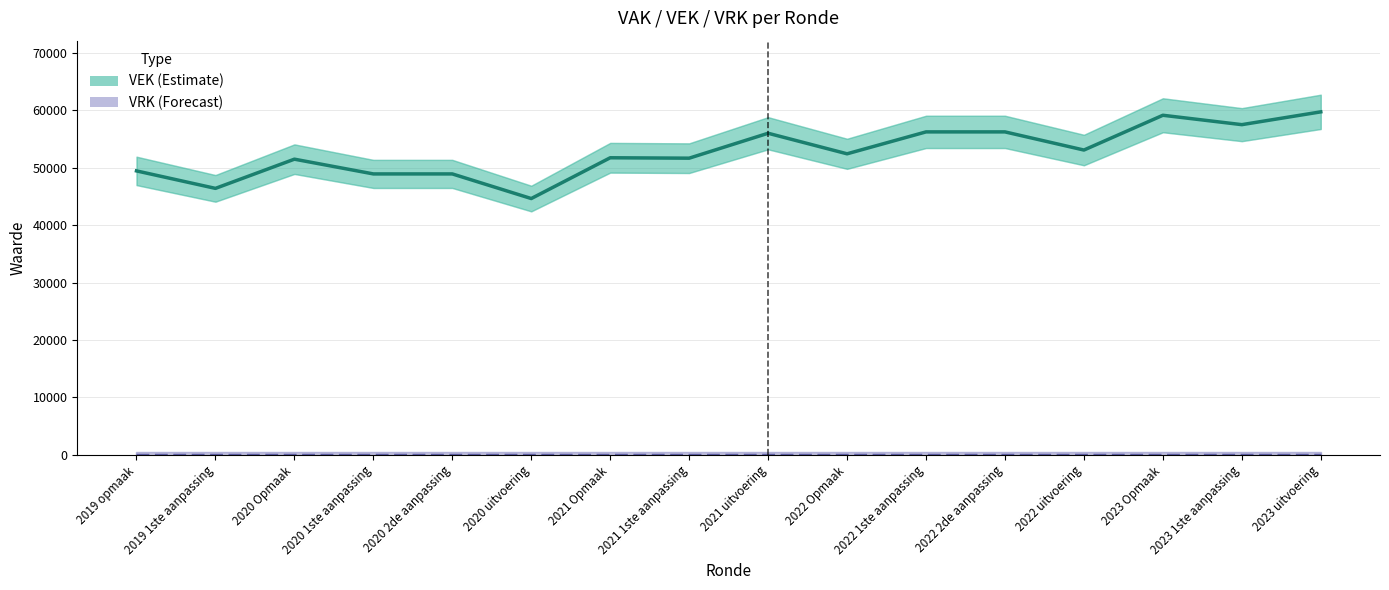

Reading left to right, what are all the values shown in this chart?

VEK: 49438	46395	51479	48912	48912	44626	51724	51652	55990	52413	56228	56228	53069	59122	57488	59716
VRK: 0	0	0	0	0	0	0	0	0	0	0	0	0	0	0	0